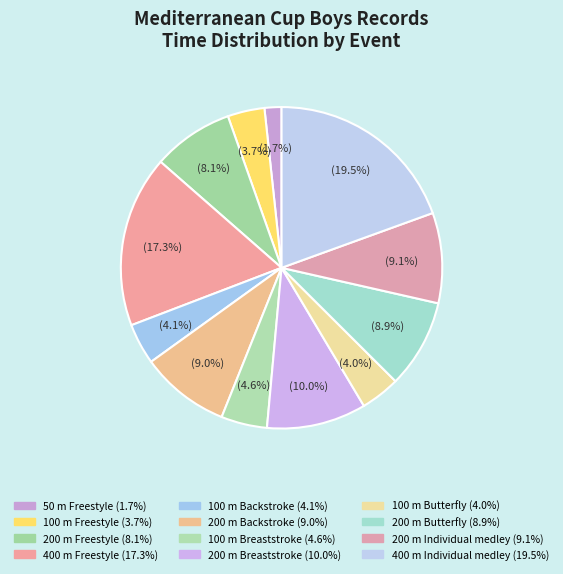

Combined, what portion of the pie is 50 m Freestyle and 100 m Freestyle?

5.4%